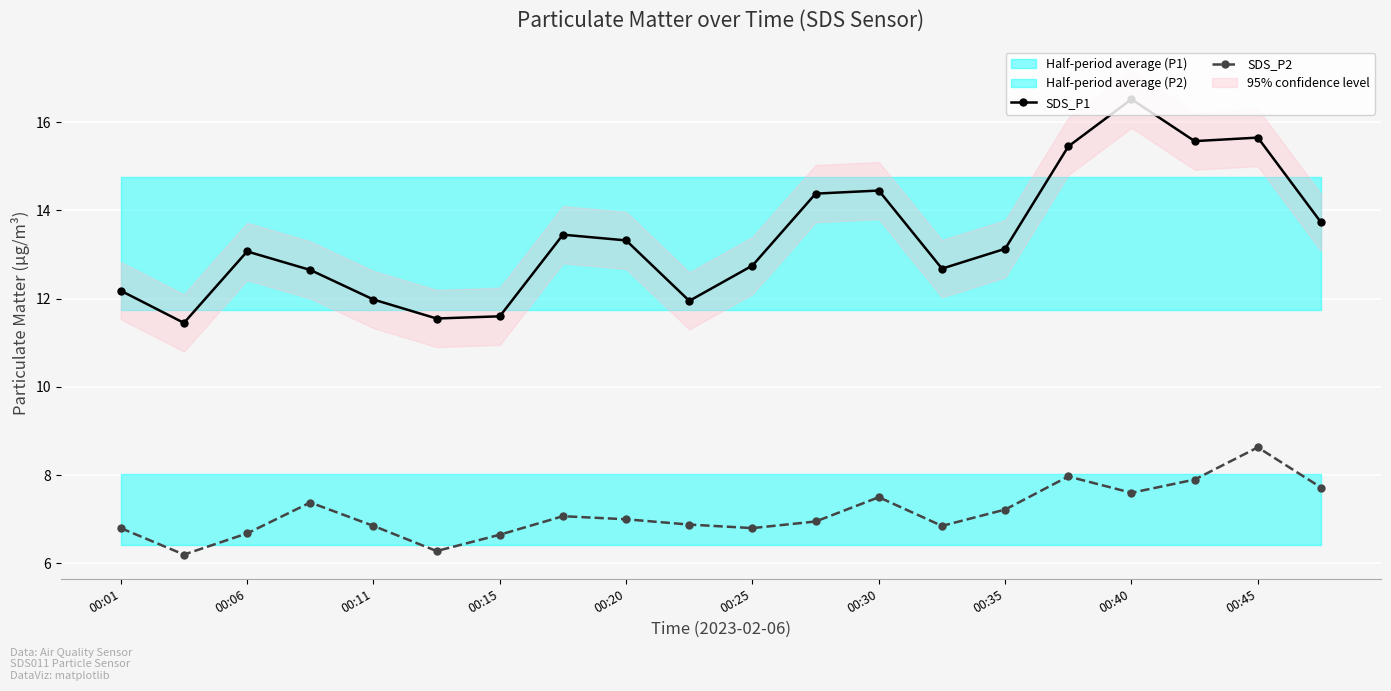

True or false: SDS_P2 and SDS_P1 cross at least once.

False